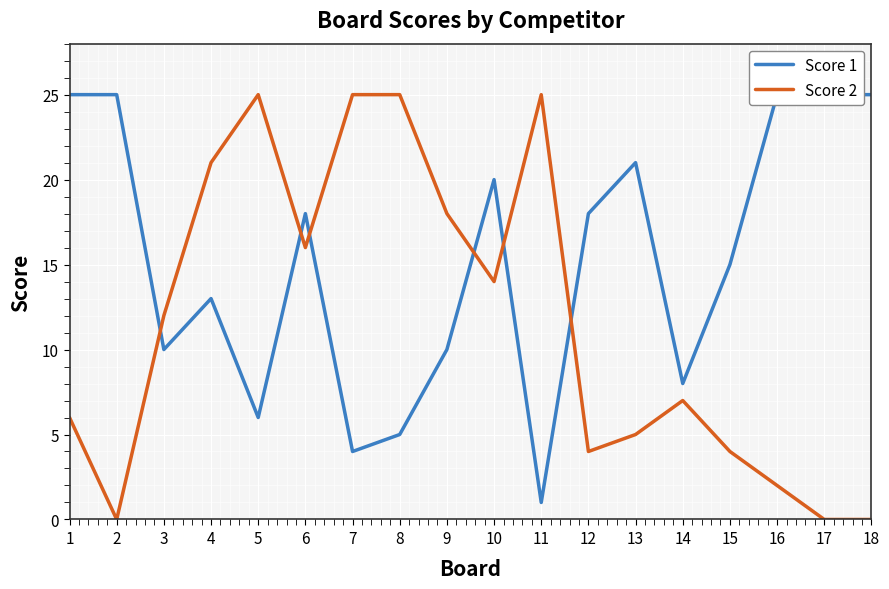

What is the value of the Score 1 point at the 13th from the left?

21